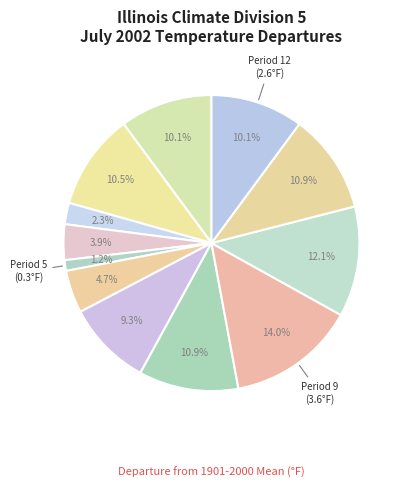

How many slices are in this pie chart?

12